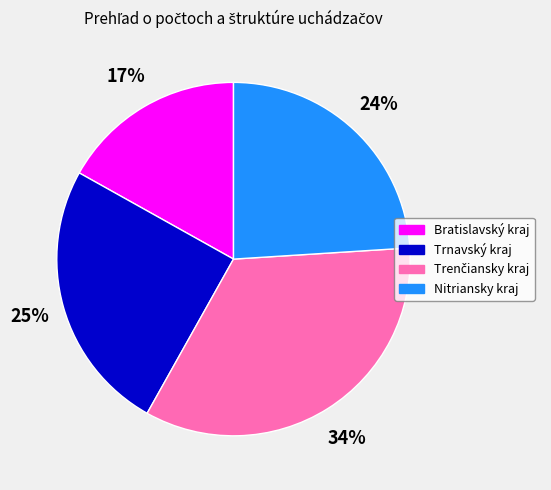

Approximately how many times larger is the value at Nitriansky kraj compared to Trnavský kraj?

1.0